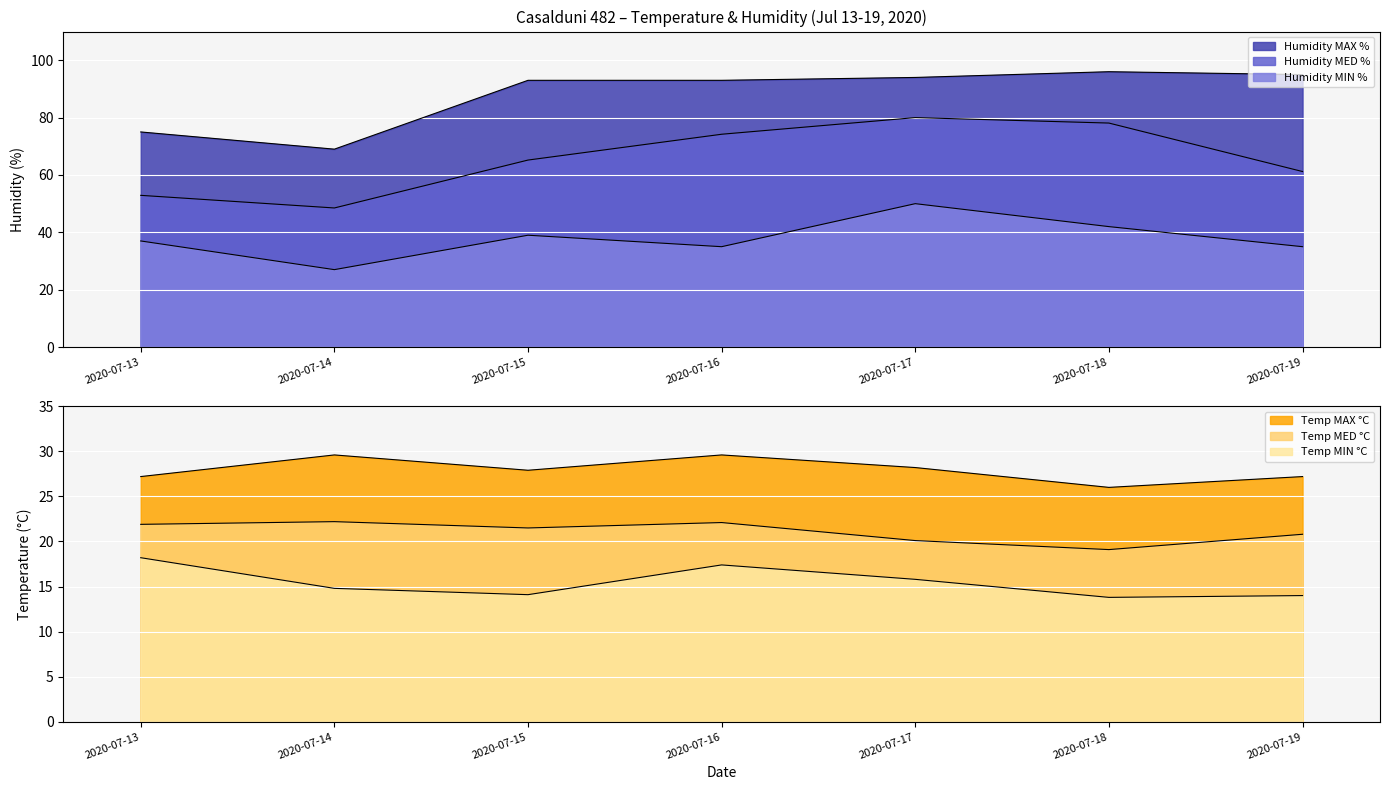

What is the maximum value shown in the chart?

96.0